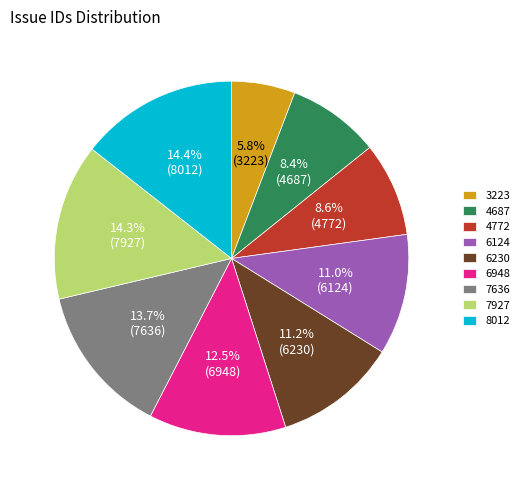

The 7636 slice represents 14% of the pie. True or false?

True